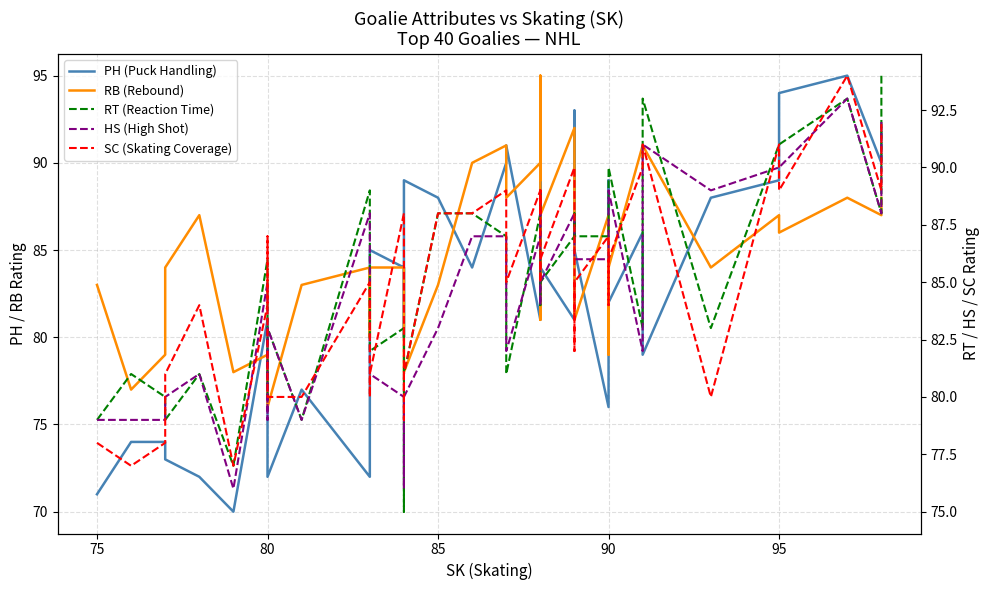

Reading left to right, list all the values displayed in this chart.

PH (Puck Handling): 71	74	74	73	72	70	81	78	72	77	72	84	85	84	80	87	89	88	84	90	91	81	83	88	90	84	81	93	85	76	89	82	86	79	88	89	94	95	90	92
RB (Rebound): 83	77	79	84	87	78	79	79	76	83	84	80	84	84	82	79	78	83	90	91	88	90	89	95	81	87	92	82	81	87	79	84	91	91	84	87	86	88	87	88
RT (Reaction Time): 79	81	80	79	81	77	86	80	83	79	89	85	82	83	75	80	81	88	88	87	81	88	89	84	84	85	87	88	87	87	87	90	83	93	83	91	91	93	88	94
HS (High Shot): 79	79	79	80	81	76	85	79	83	79	88	81	81	80	76	79	80	83	87	87	82	87	88	89	84	85	88	87	86	86	86	89	82	91	89	90	90	93	88	92
SC (Skating Coverage): 78	77	78	81	84	77	84	87	80	80	85	80	81	88	79	80	81	88	88	89	85	89	88	89	85	86	90	82	85	87	84	86	90	91	80	91	89	94	89	92